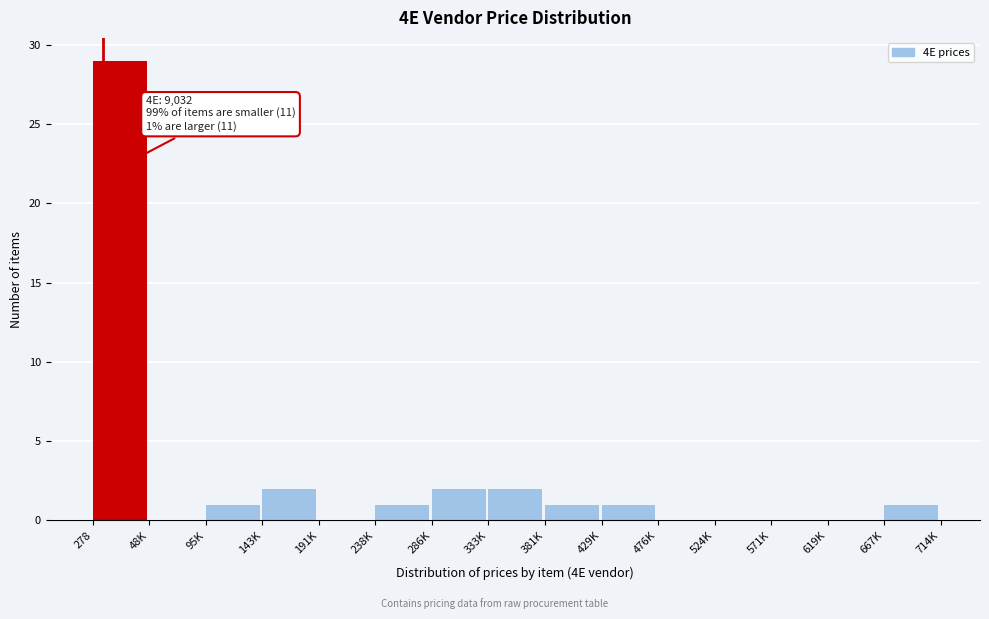

Reading right to left, list all the values displayed in this chart.

667K=1	619K=0	571K=0	524K=0	476K=0	429K=1	381K=1	333K=2	286K=2	238K=1	191K=0	143K=2	95K=1	48K=0	278=29